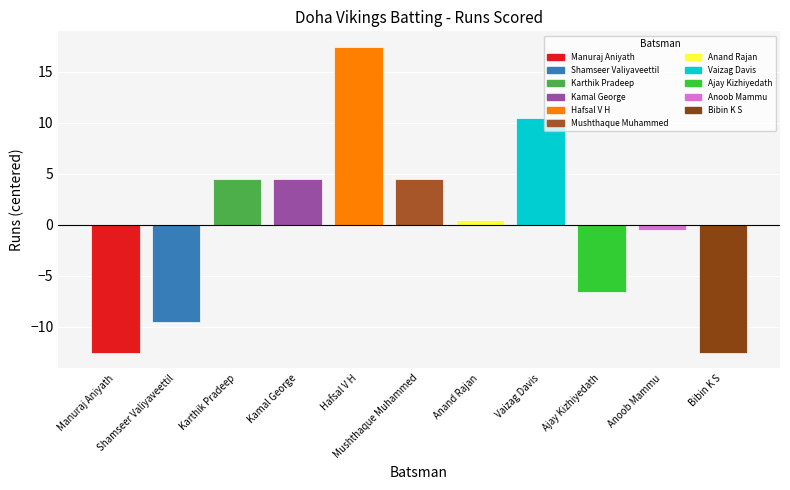

What is the difference between the maximum and minimum values?

30